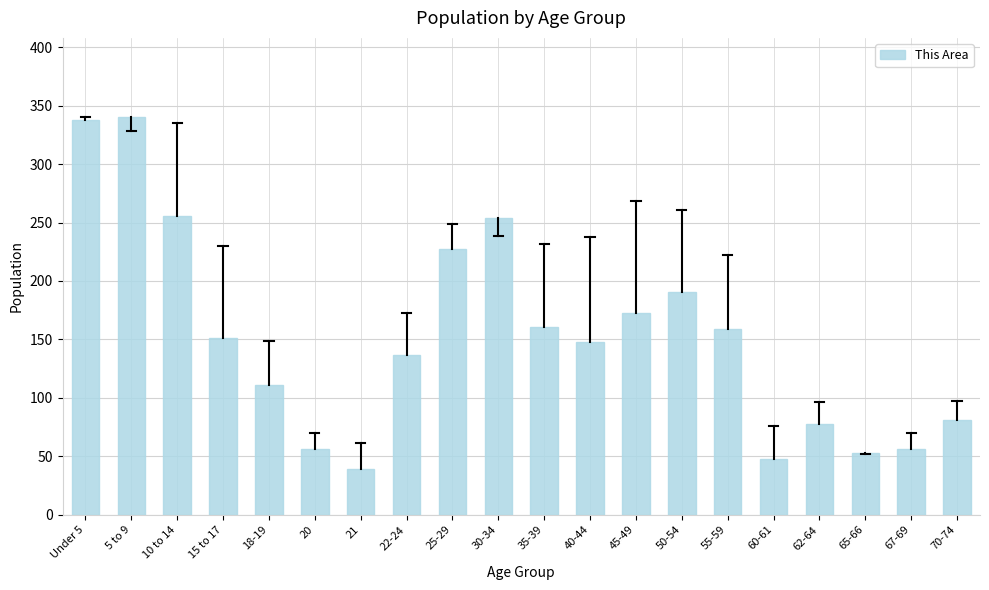

At which category does the chart reach its minimum across all series?

21